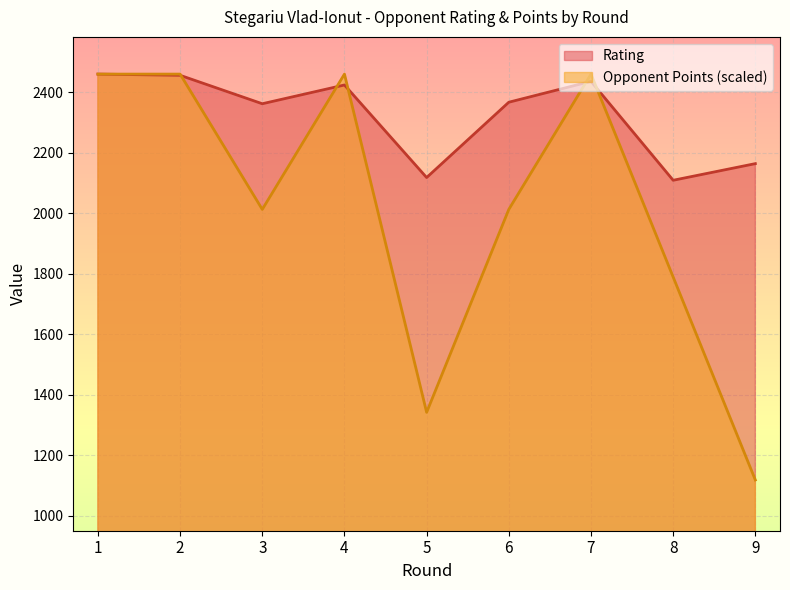

Which series has the largest range (max minus min)?

Opponent Points (scaled)